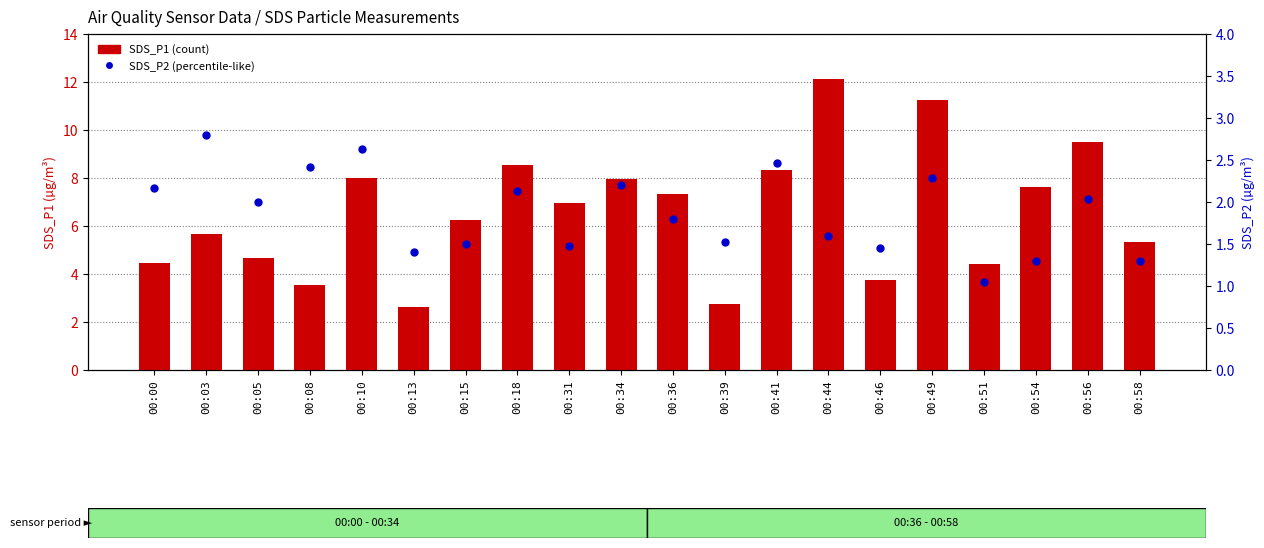

At how many categories does at least one series exceed 3?

18